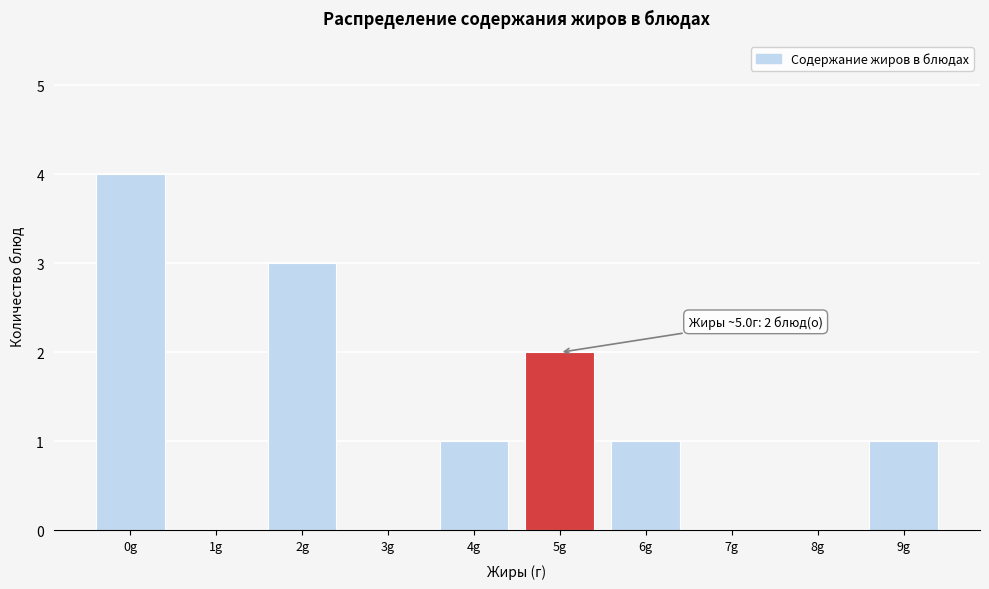

Reading right to left, transcribe all the data shown in this chart.

9g=1	8g=0	7g=0	6g=1	5g=2	4g=1	3g=0	2g=3	1g=0	0g=4